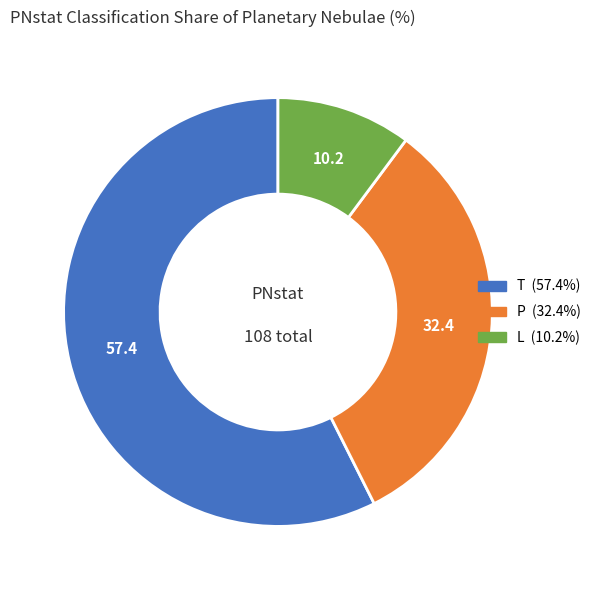

Is there any slice that represents more than half of the pie?

Yes